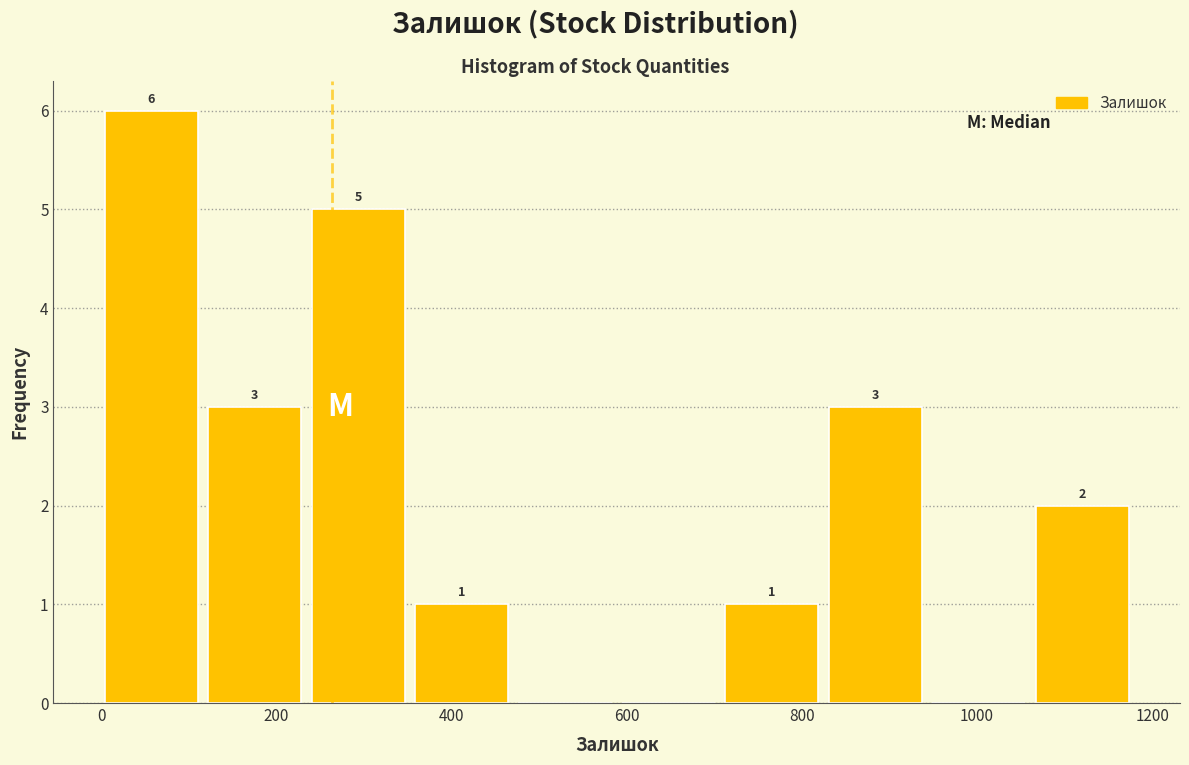

Over which range of the x-axis is the bar tallest?

0 to 120